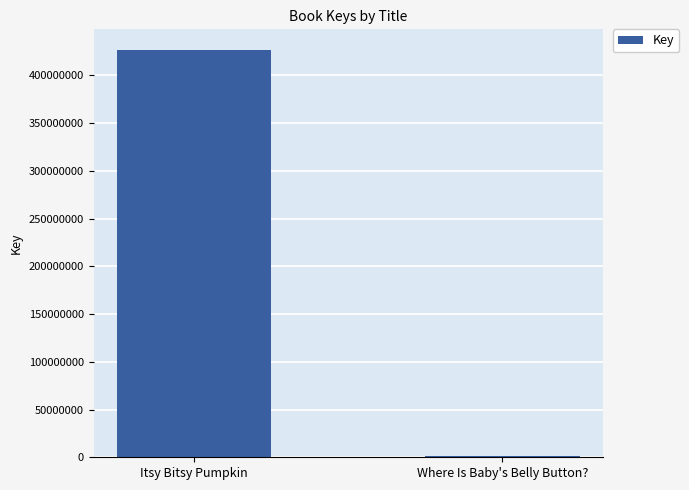

What is the difference between the maximum and minimum values?

425151706